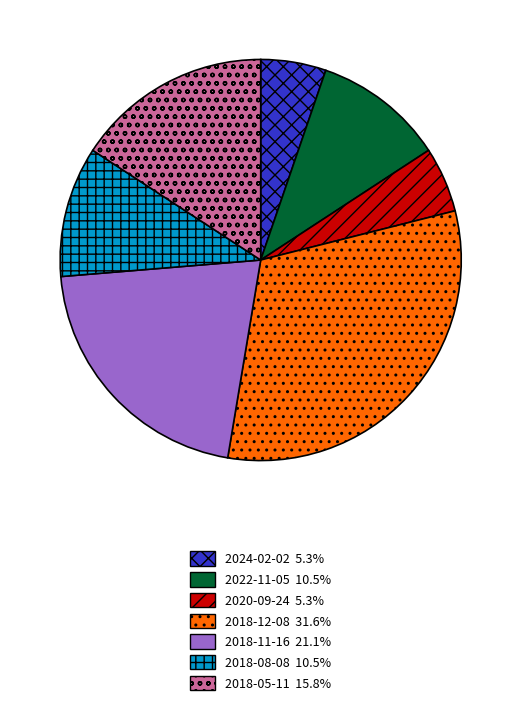

The 2020-09-24 slice represents 5% of the pie. True or false?

True